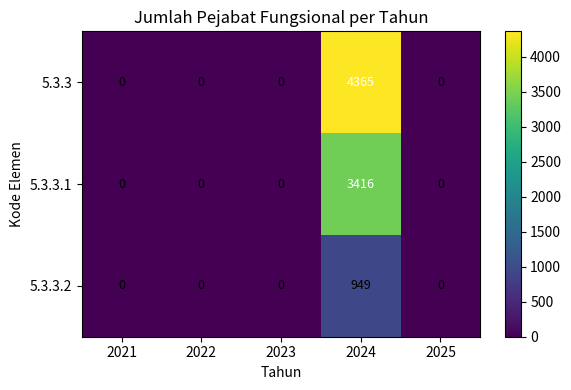

What is the greatest value displayed?

4365